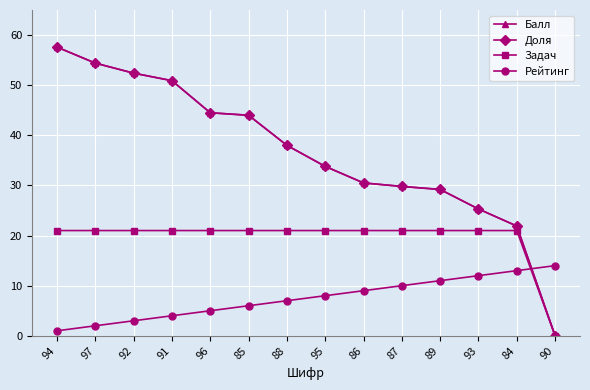

How many lines are shown in the chart?

4